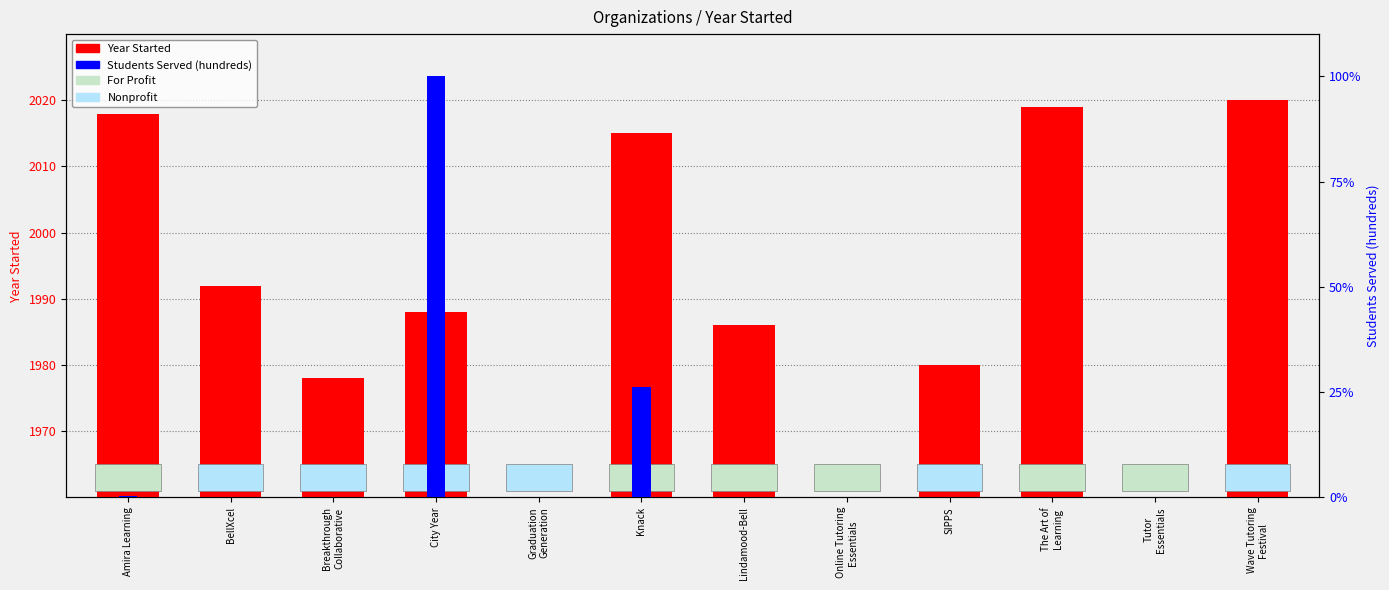

How many categories are shown in the chart?

12